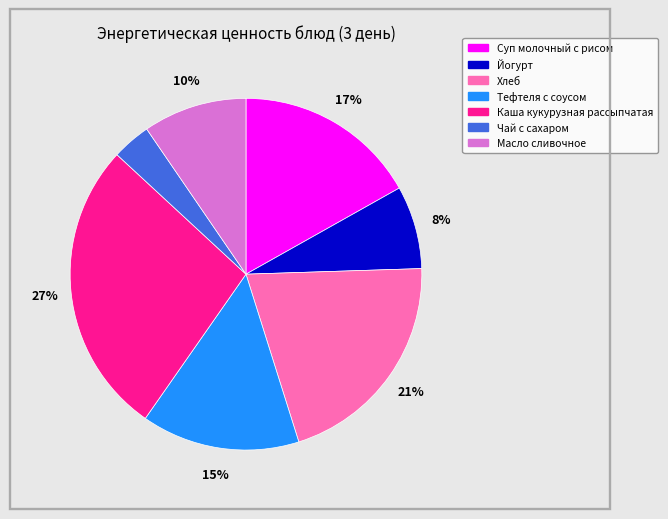

Count the number of slices in the pie.

7